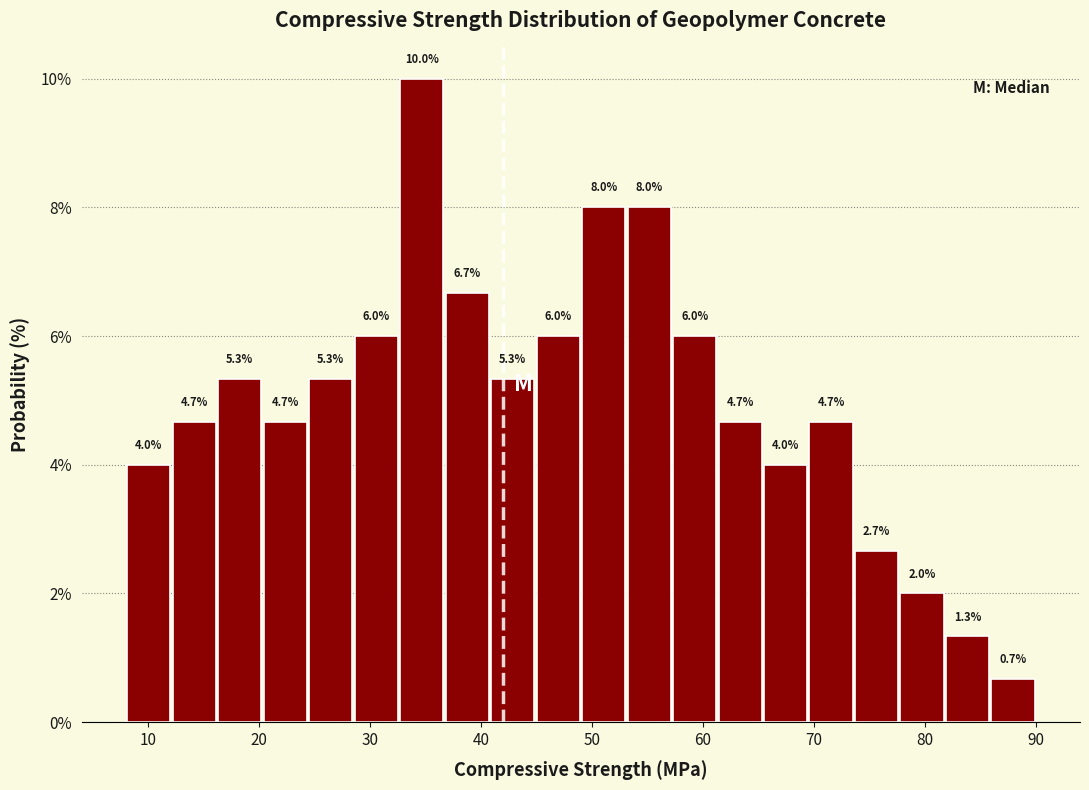

Over which range of the x-axis is the bar tallest?

32.6 to 36.7